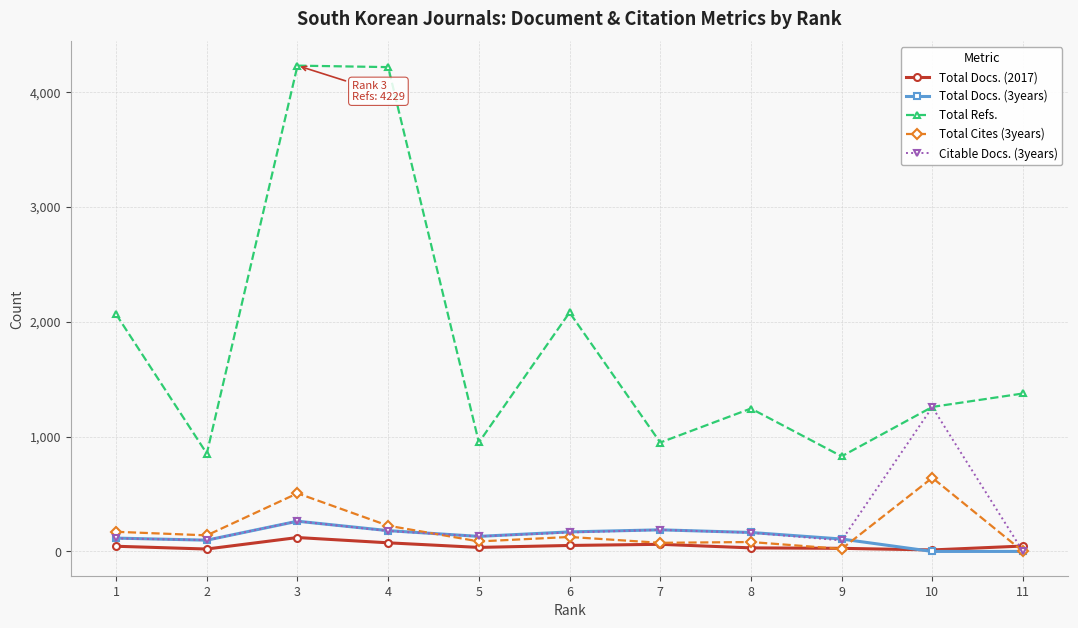

Which series has the largest total across all categories?

Total Refs.